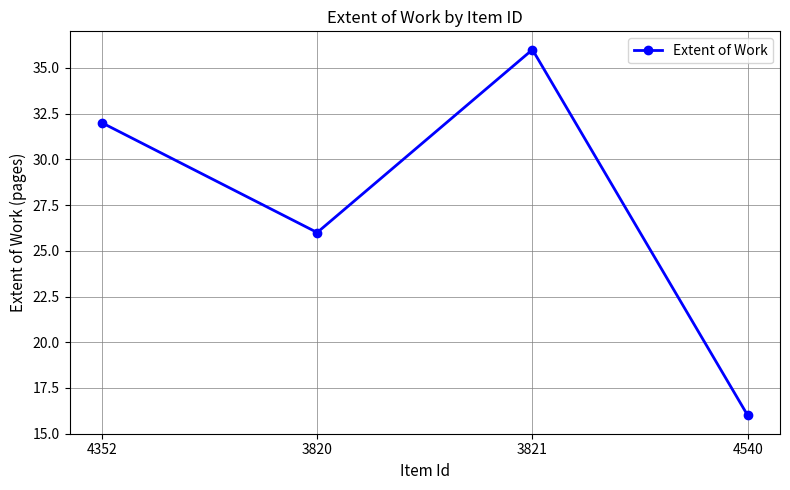

What is the sum of all values?

110